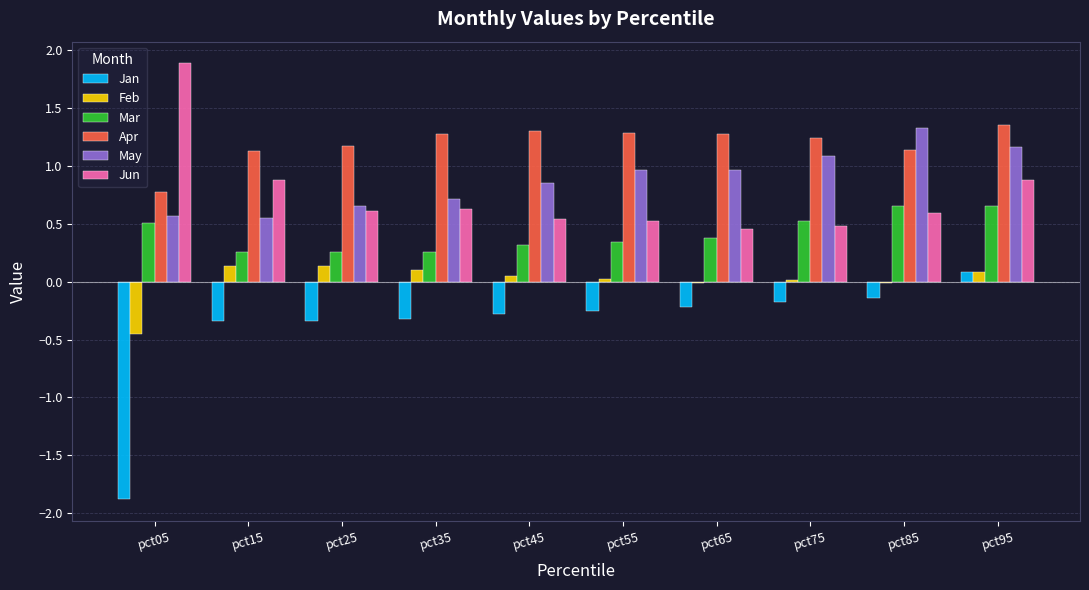

Between pct25 and pct85, which series saw the biggest shift?

May